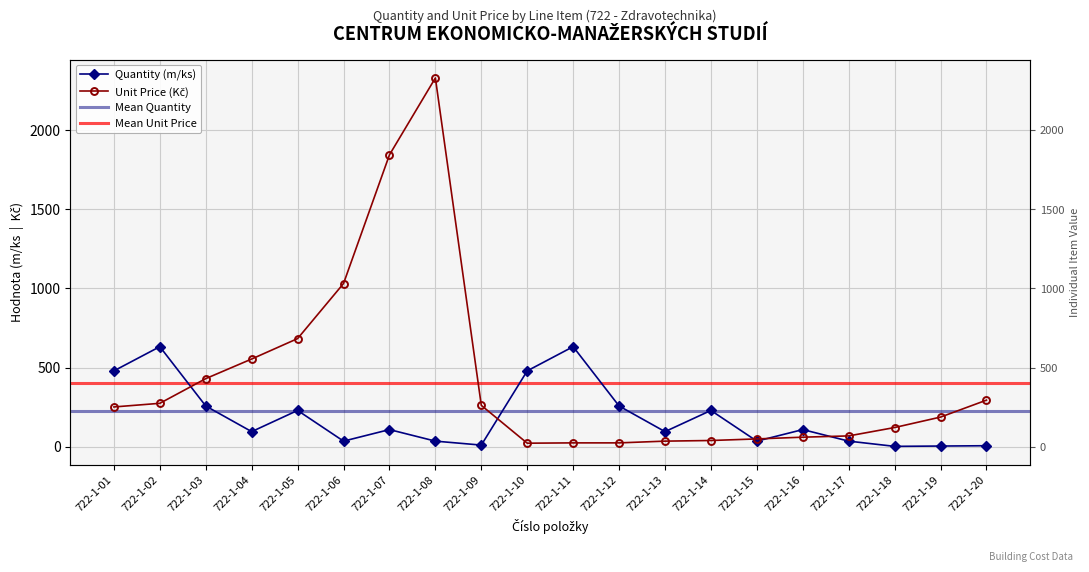

What is the value of the Unit Price (Kč) point at the 2nd from the left?

274